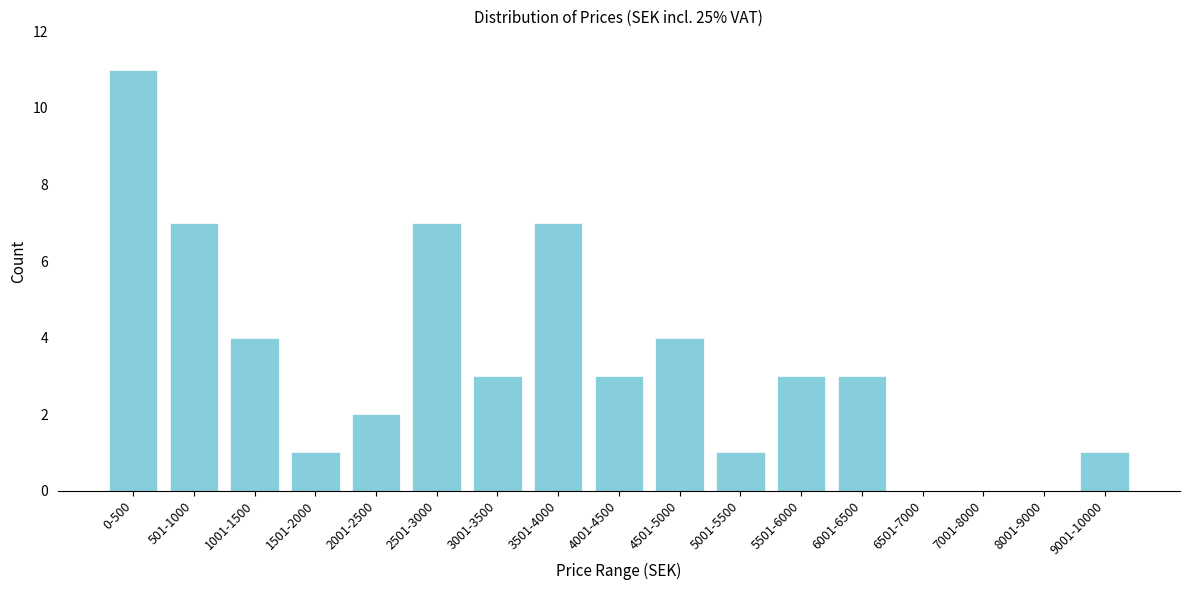

Reading right to left, list all the values displayed in this chart.

9001-10000=1	8001-9000=0	7001-8000=0	6501-7000=0	6001-6500=3	5501-6000=3	5001-5500=1	4501-5000=4	4001-4500=3	3501-4000=7	3001-3500=3	2501-3000=7	2001-2500=2	1501-2000=1	1001-1500=4	501-1000=7	0-500=11